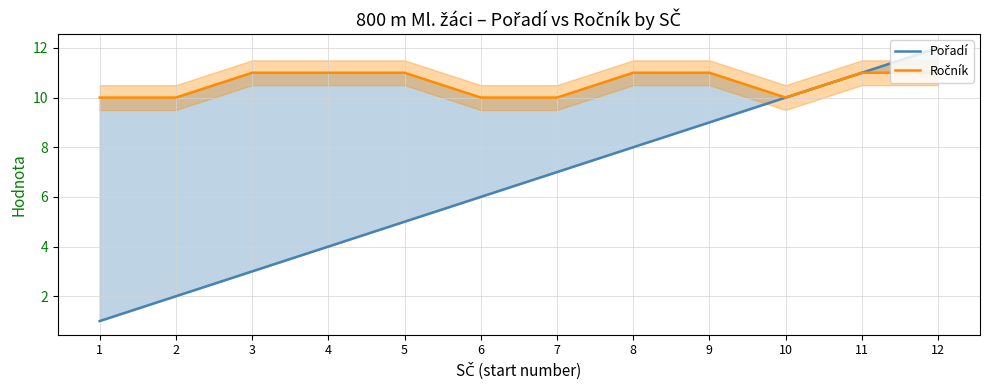

List the labels in order of Ročník value, largest first.

3, 4, 5, 8, 9, 11, 12, 1, 2, 6, 7, 10